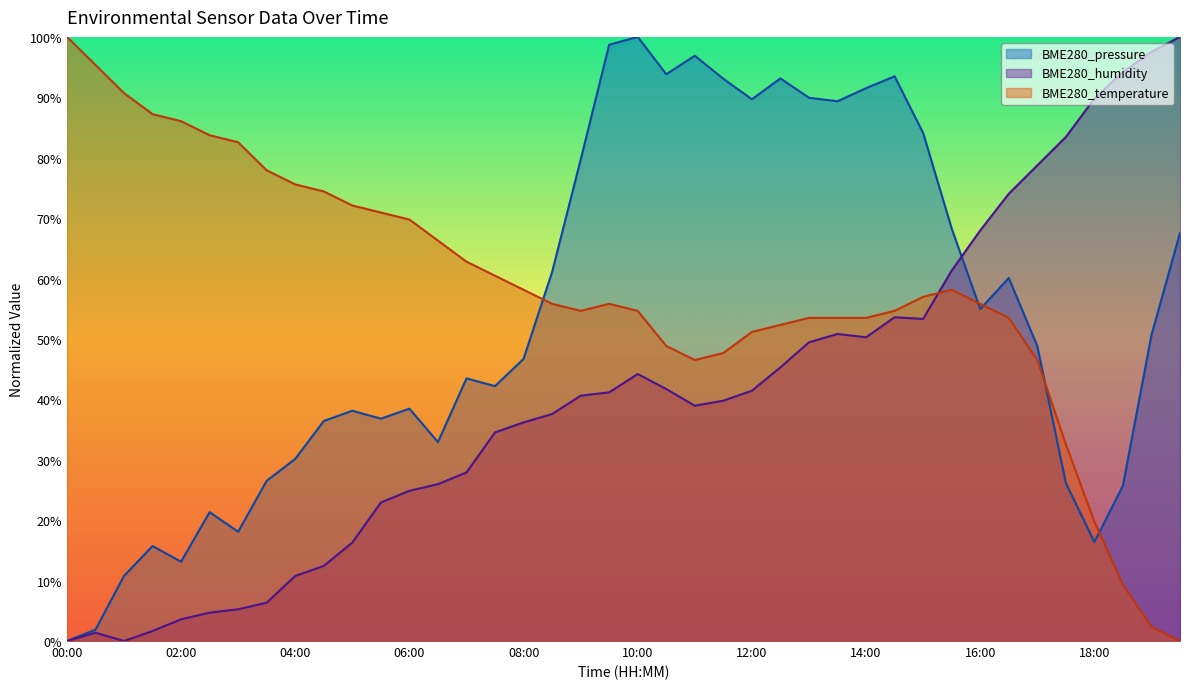

The BME280_humidity series shows 26.0 at 06:30. True or false?

True